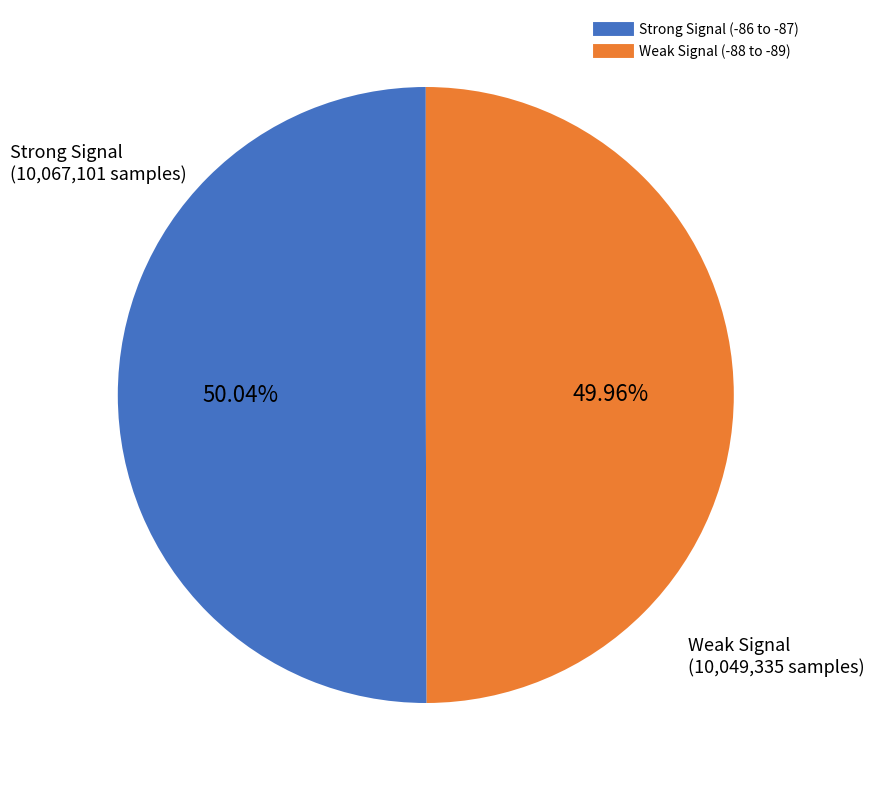

Is there a majority slice in this chart?

Yes